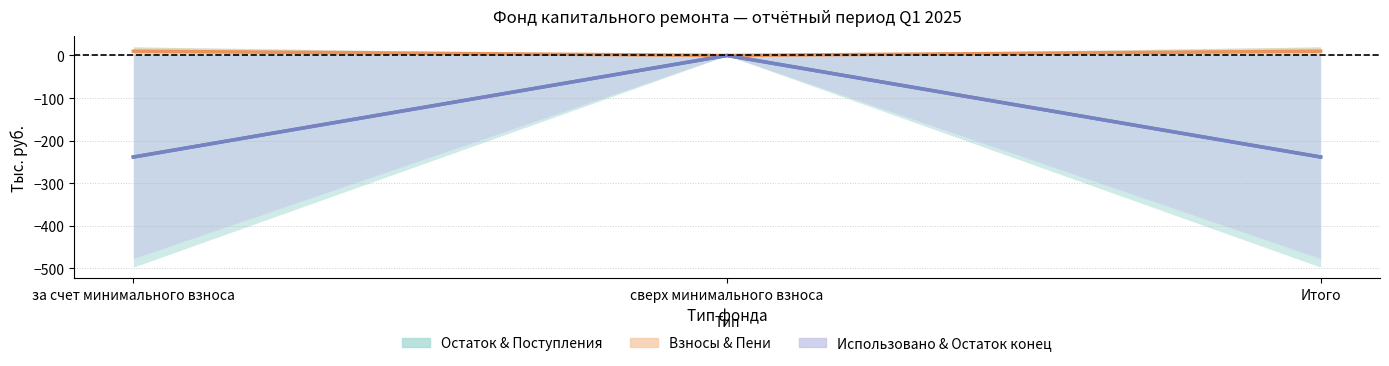

At how many categories does at least one series exceed -18?

3